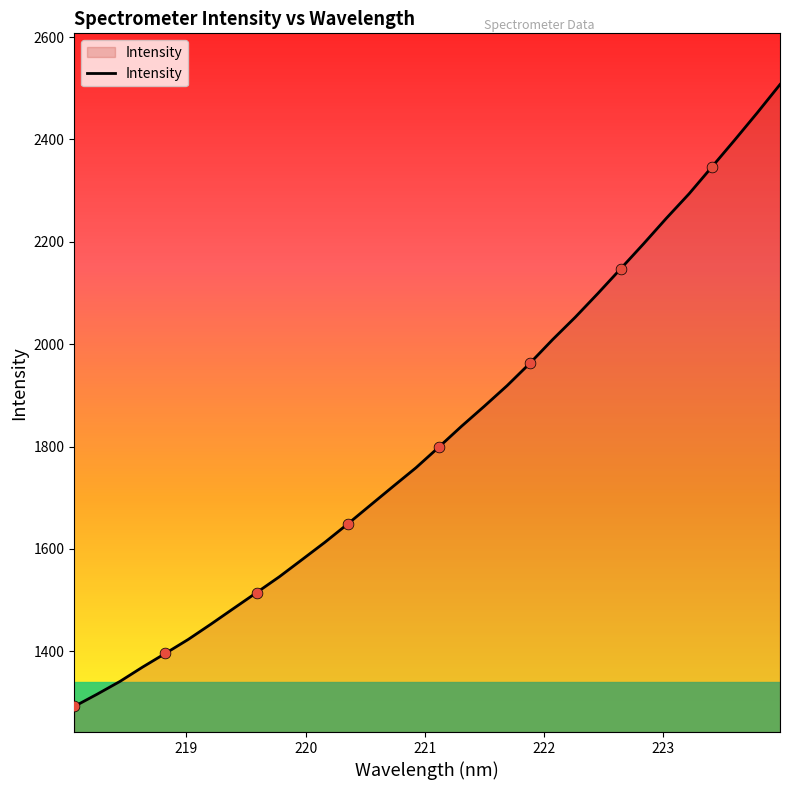

What is the greatest value displayed?

2507.3